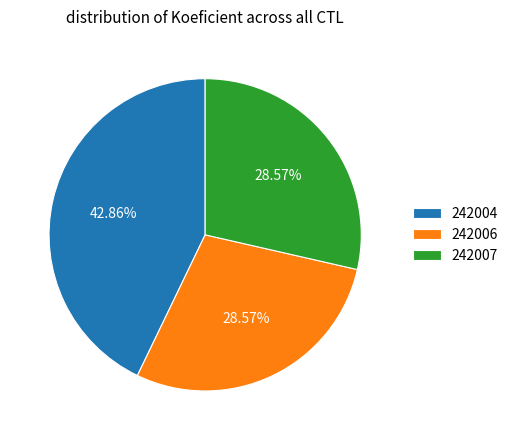

What percentage is the 242007 slice, to the nearest percent?

29%